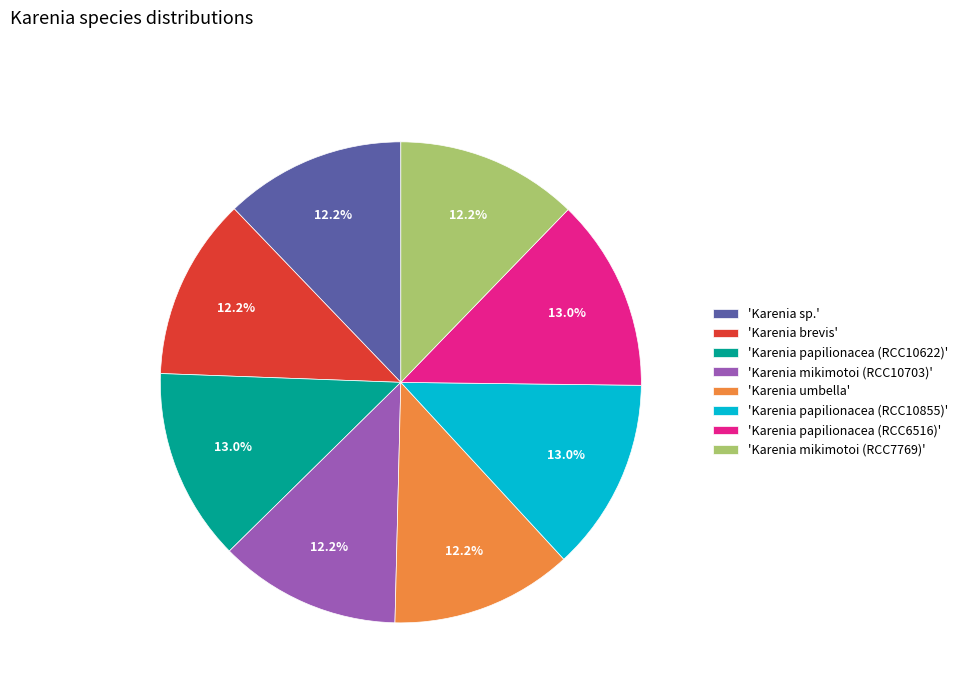

What is the ratio of the value at 'Karenia papilionacea (RCC10622)' to the value at 'Karenia papilionacea (RCC10855)'?

1.0